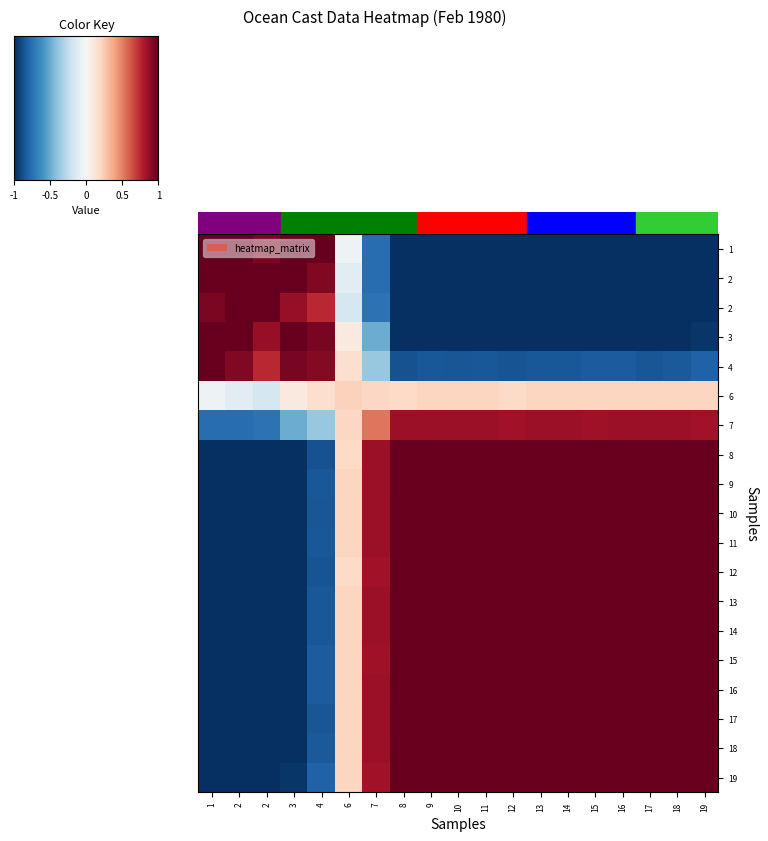

What is the spread (max minus min) of values at 12?

2.0